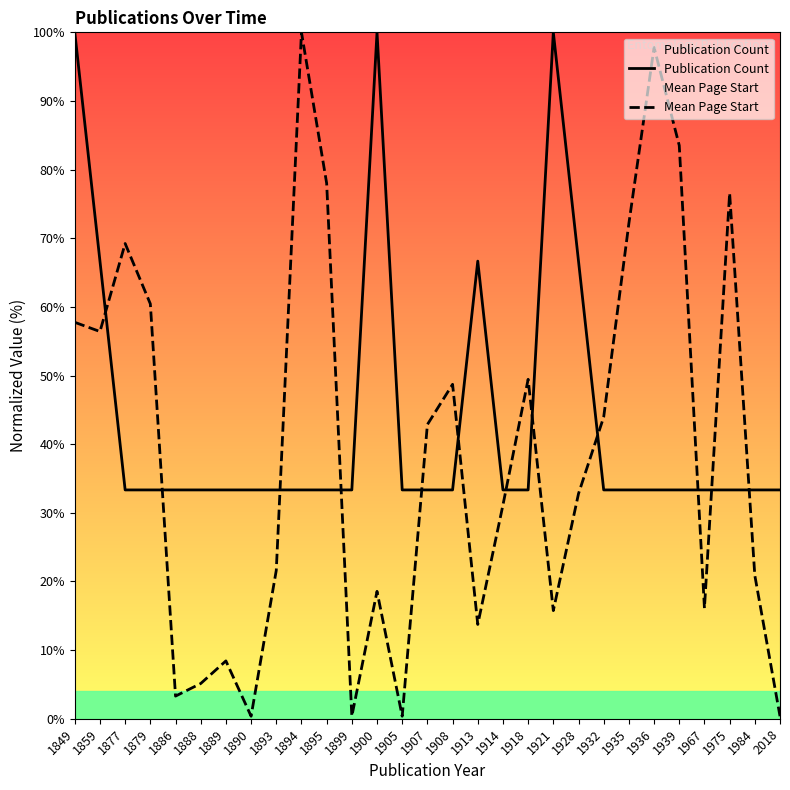

How many lines are shown in the chart?

2